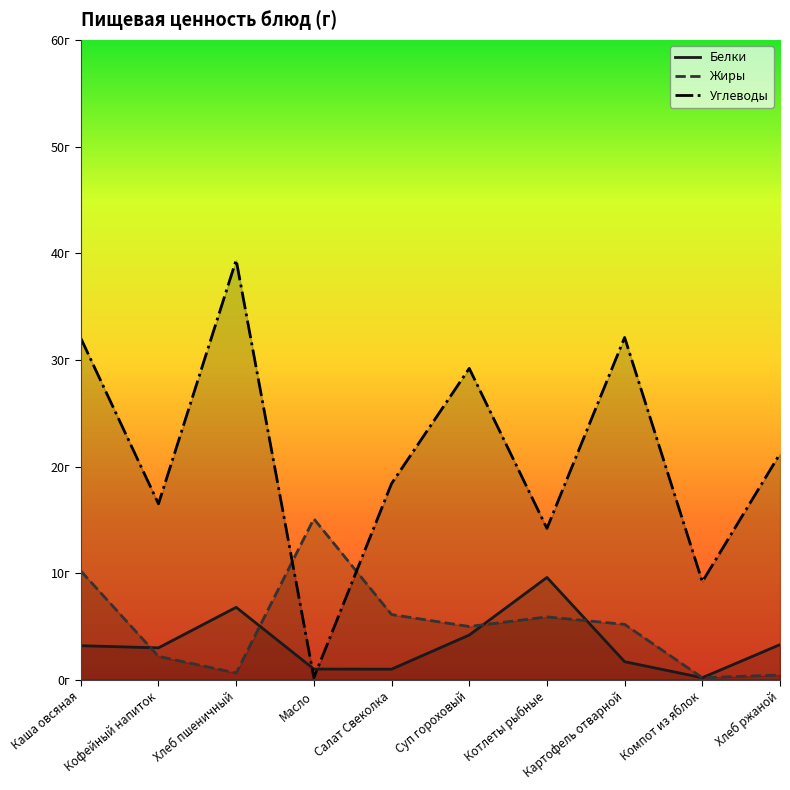

What is the value of the Углеводы point at the 8th from the left?

32.1